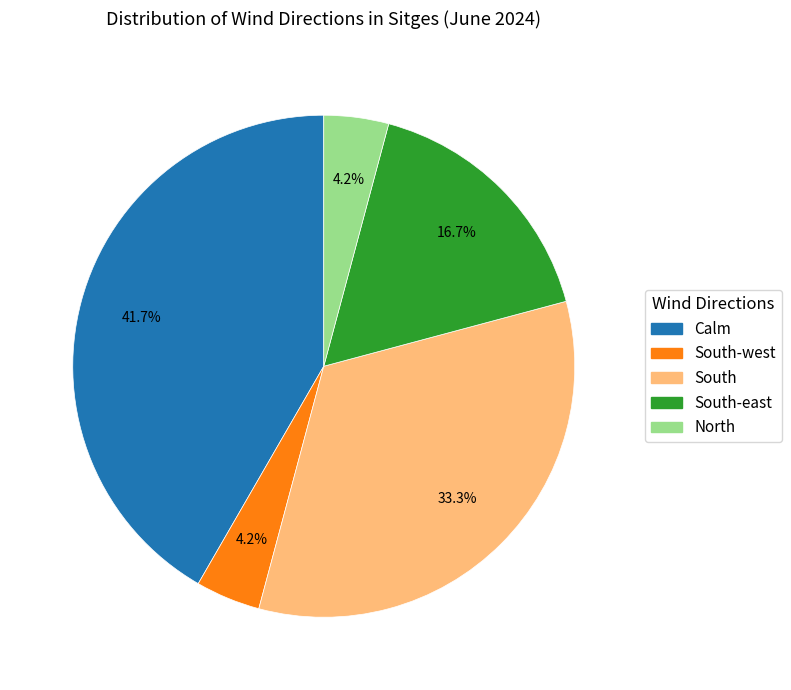

Does any single category account for the majority?

No